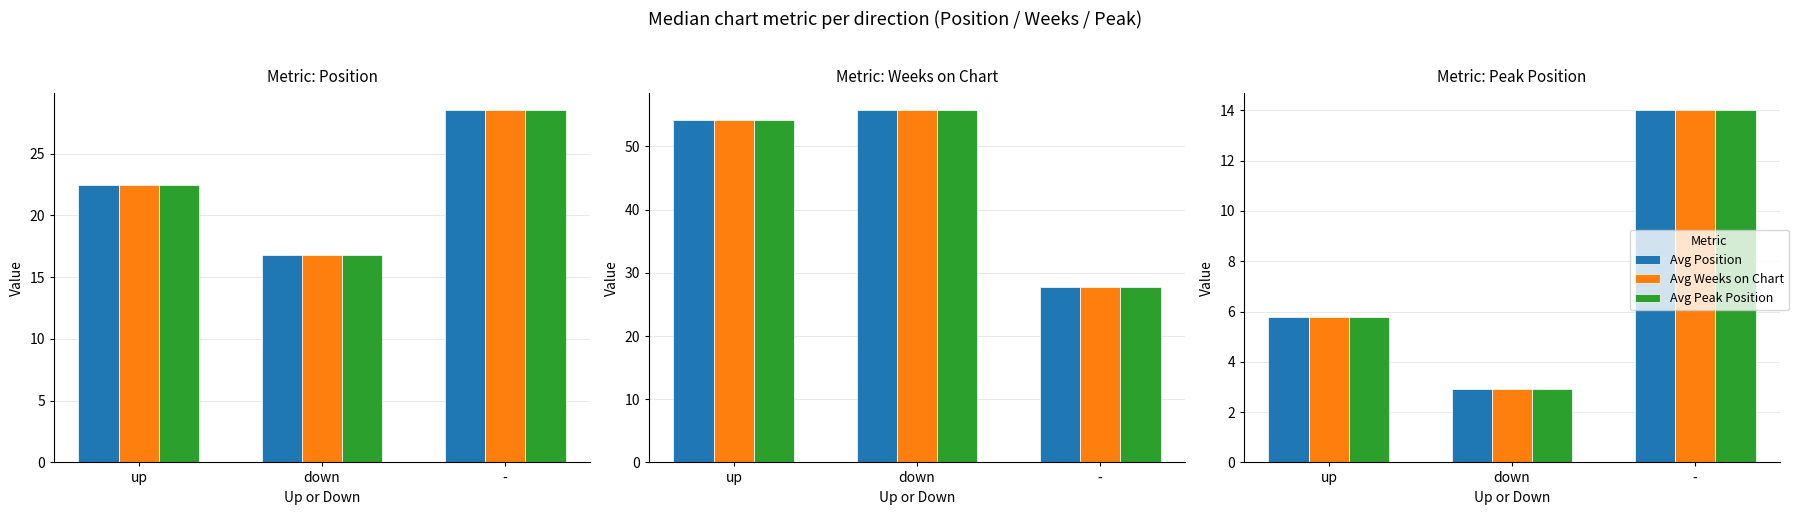

What is the difference between the Avg Weeks on Chart values at down and -?

11.1